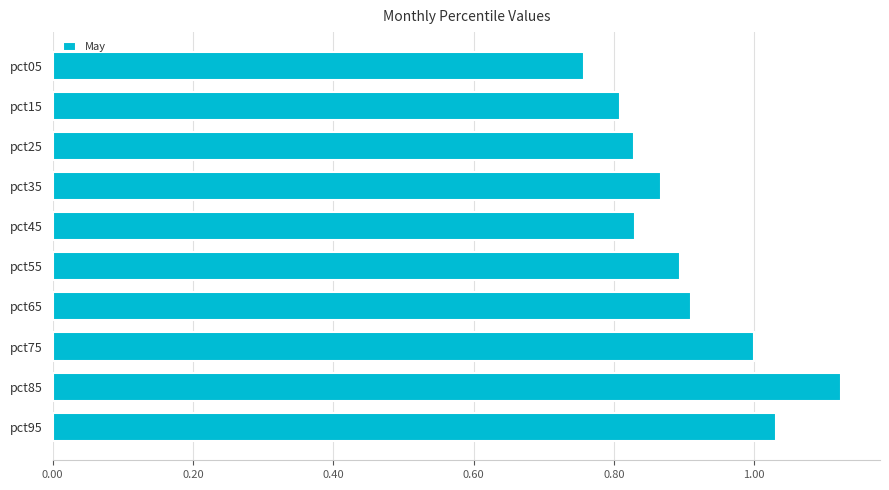

What is the sum of the values at pct05 and pct75?

1.8